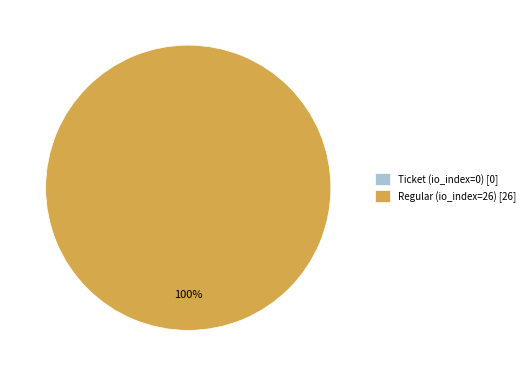

The Regular (io_index=26) slice represents 100% of the pie. True or false?

True